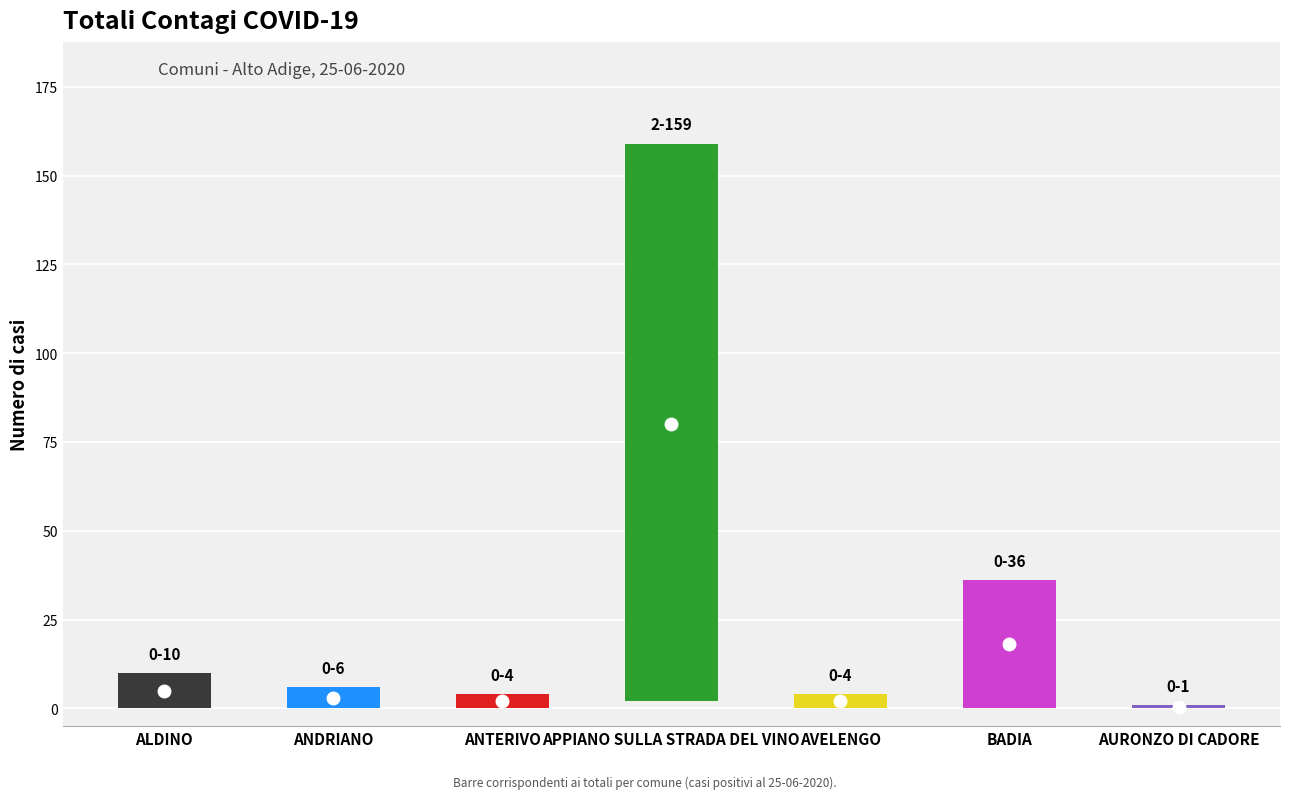

True or false: Totali al 24-06-2020 has a value of 36 at BADIA.

True